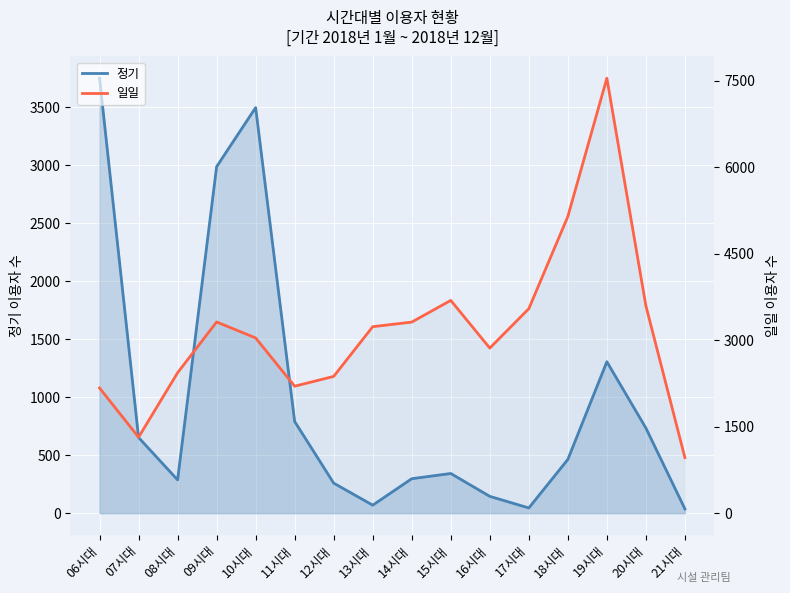

What position from the right is 06시대?

16